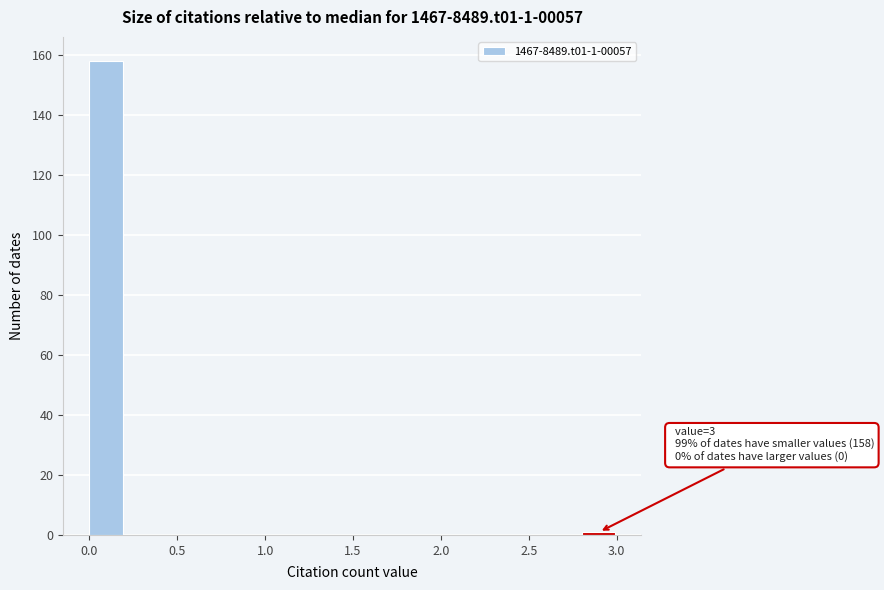

Which range on the x-axis has the tallest bar?

0.0 to 0.2